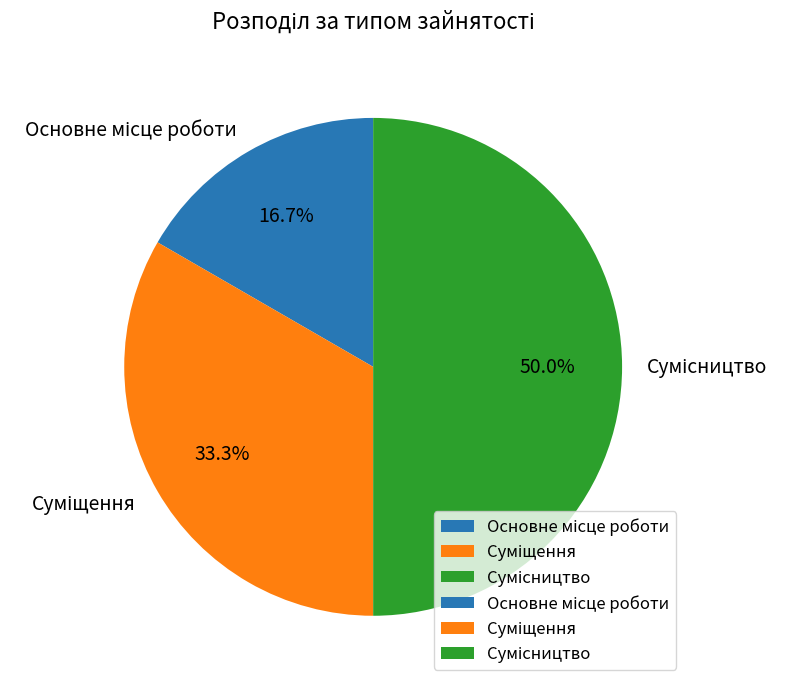

Does any single category account for the majority?

No